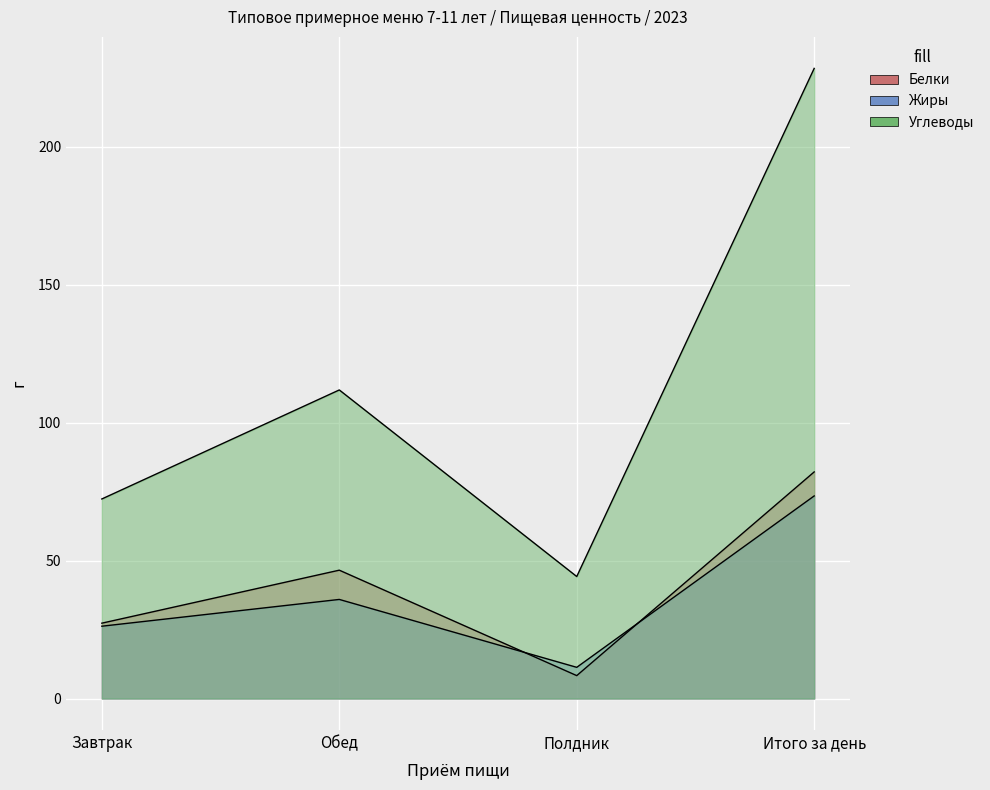

Where is Углеводы nearest to the value 136?

Обед